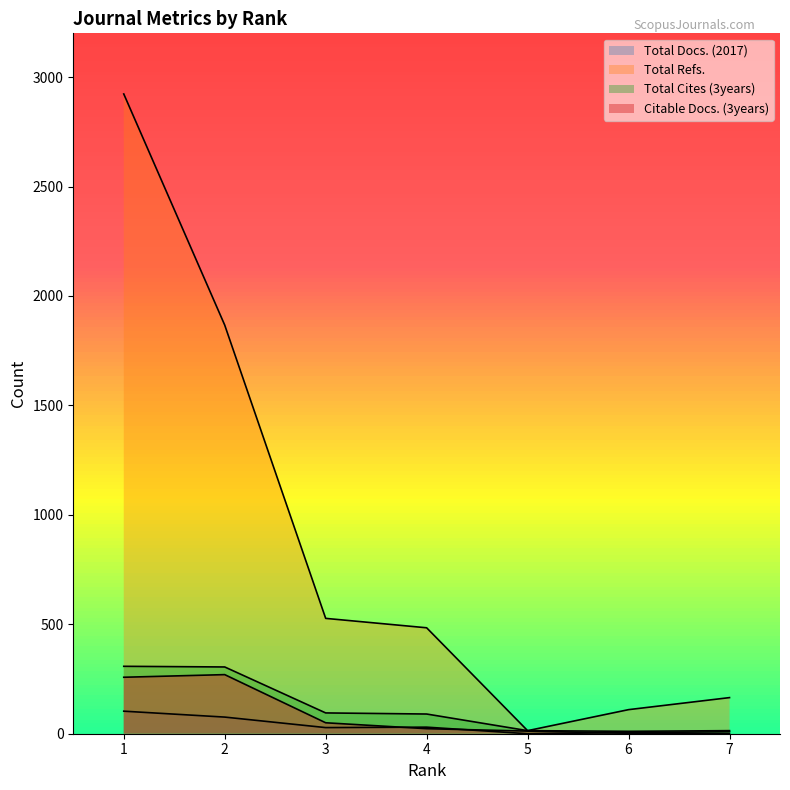

List the labels in order of Total Refs. value, largest first.

1, 2, 3, 4, 7, 6, 5